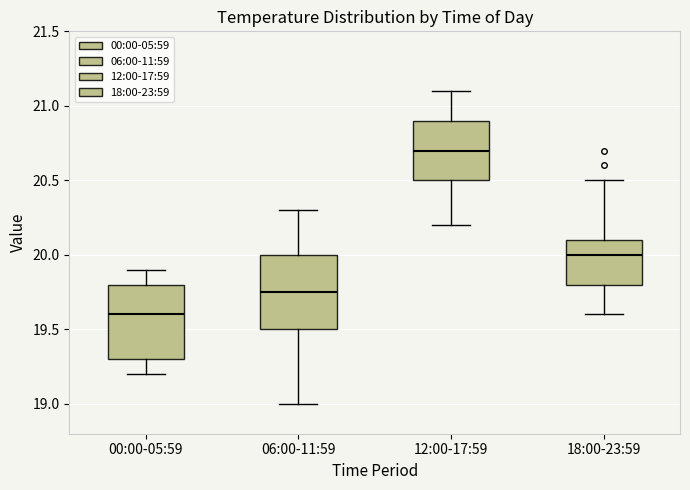

Where is the upper edge of the box for 12:00-17:59 on the y-axis? The values are not printed on the chart, so give them approximately, as read against the axis.

20.90